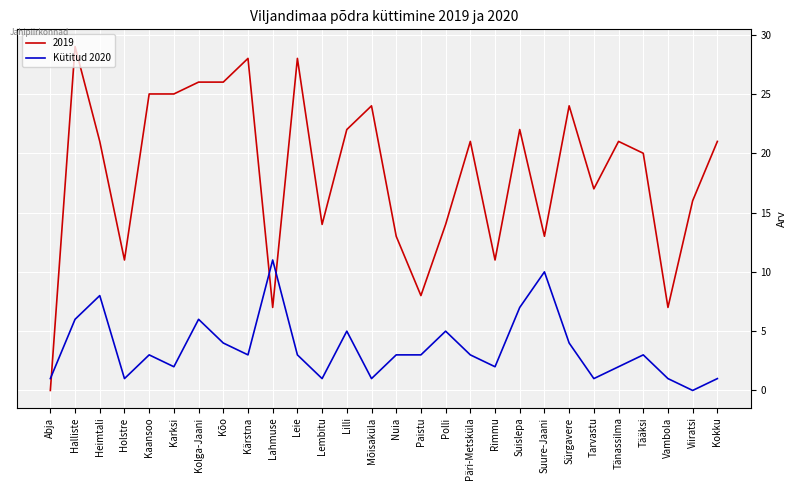

How many times do 2019 and Kütitud 2020 cross each other?

3